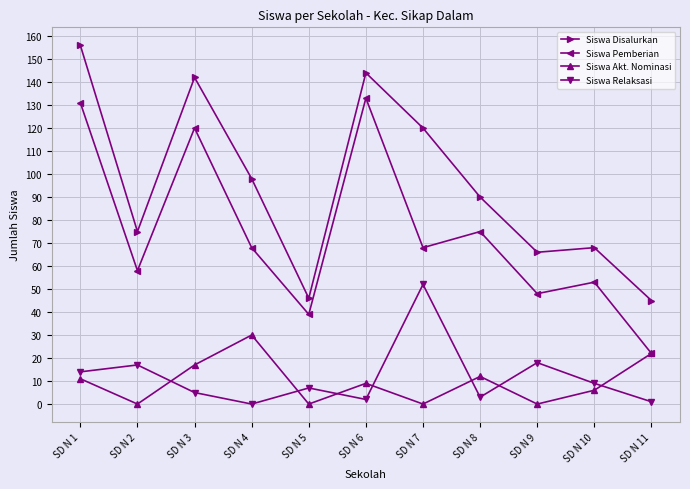

List the series in order of their peak value, lowest first.

Siswa Akt. Nominasi, Siswa Relaksasi, Siswa Pemberian, Siswa Disalurkan